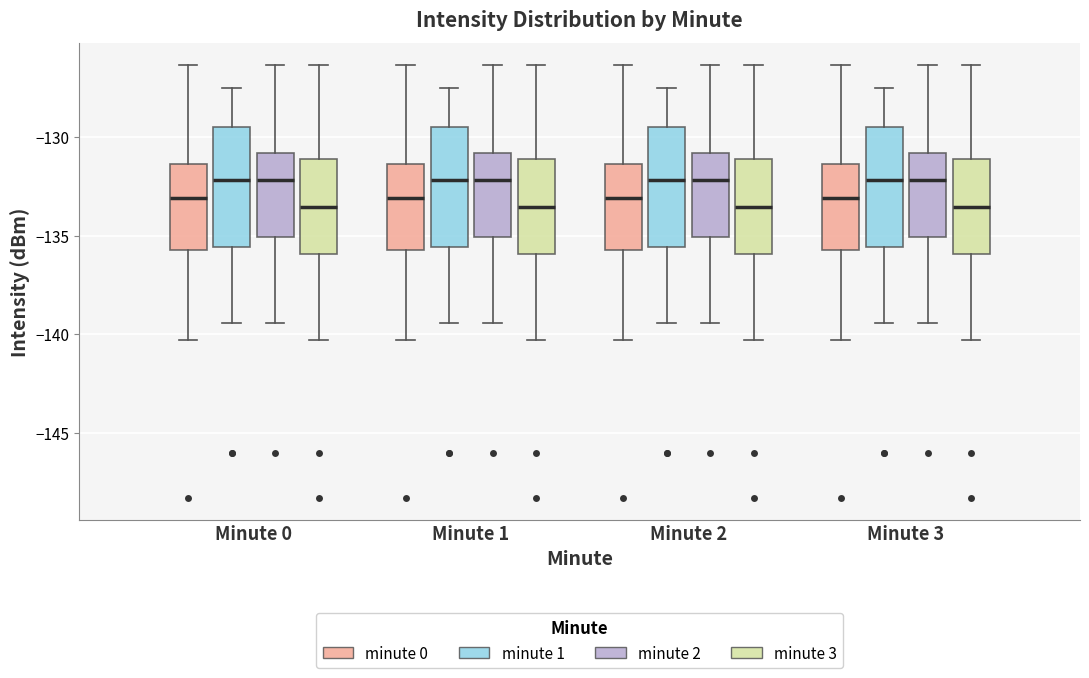

Reading left to right, transcribe this box plot: for each box, give where its median line is, the range the box spans, and where its two whiskers end, as read against the y-axis. The values are not printed on the chart, so give them approximately, as read against the axis.

Minute 0 (minute 0): median -133.0, box -135.5 to -131.5, whiskers -140.5 to -126.5
Minute 0 (minute 1): median -132.0, box -135.5 to -129.5, whiskers -139.5 to -127.5
Minute 0 (minute 2): median -132.0, box -135.0 to -131.0, whiskers -139.5 to -126.5
Minute 0 (minute 3): median -133.5, box -136.0 to -131.0, whiskers -140.5 to -126.5
Minute 1 (minute 0): median -133.0, box -135.5 to -131.5, whiskers -140.5 to -126.5
Minute 1 (minute 1): median -132.0, box -135.5 to -129.5, whiskers -139.5 to -127.5
Minute 1 (minute 2): median -132.0, box -135.0 to -131.0, whiskers -139.5 to -126.5
Minute 1 (minute 3): median -133.5, box -136.0 to -131.0, whiskers -140.5 to -126.5
Minute 2 (minute 0): median -133.0, box -135.5 to -131.5, whiskers -140.5 to -126.5
Minute 2 (minute 1): median -132.0, box -135.5 to -129.5, whiskers -139.5 to -127.5
Minute 2 (minute 2): median -132.0, box -135.0 to -131.0, whiskers -139.5 to -126.5
Minute 2 (minute 3): median -133.5, box -136.0 to -131.0, whiskers -140.5 to -126.5
Minute 3 (minute 0): median -133.0, box -135.5 to -131.5, whiskers -140.5 to -126.5
Minute 3 (minute 1): median -132.0, box -135.5 to -129.5, whiskers -139.5 to -127.5
Minute 3 (minute 2): median -132.0, box -135.0 to -131.0, whiskers -139.5 to -126.5
Minute 3 (minute 3): median -133.5, box -136.0 to -131.0, whiskers -140.5 to -126.5